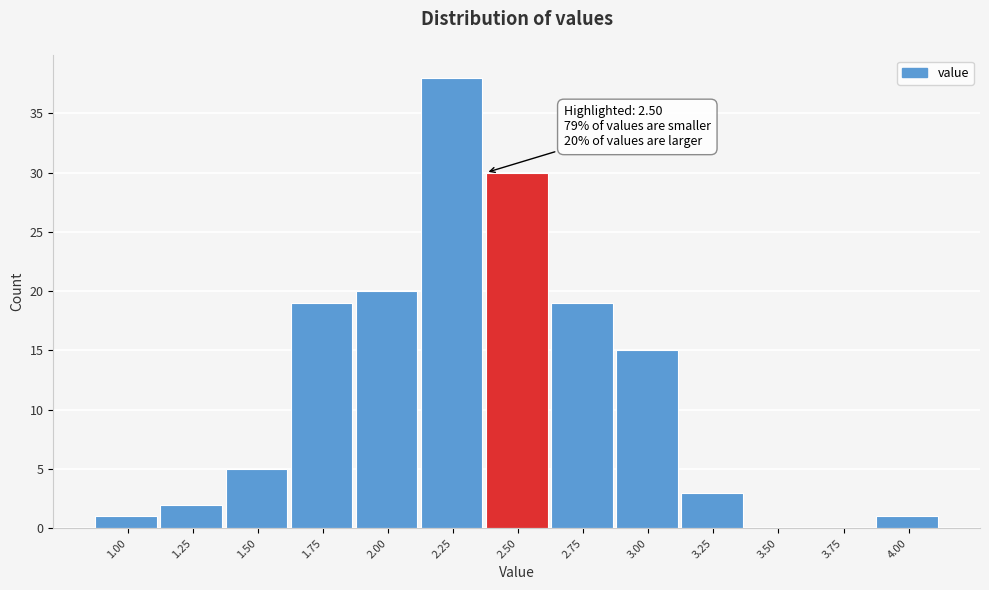

Reading left to right, what are all the values shown in this chart?

1.00=1	1.25=2	1.50=5	1.75=19	2.00=20	2.25=38	2.50=30	2.75=19	3.00=15	3.25=3	3.50=0	3.75=0	4.00=1